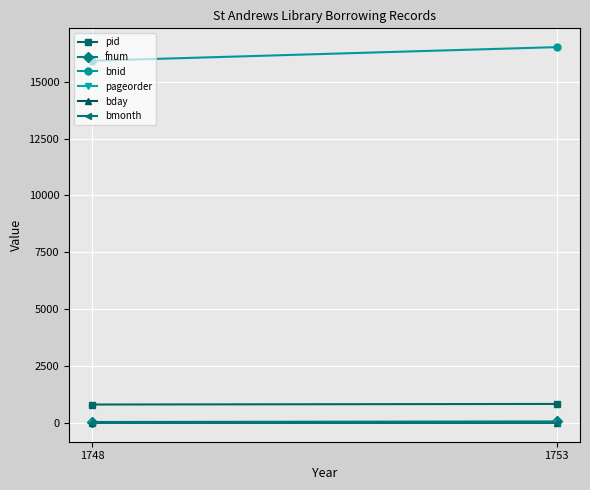

The pageorder series shows 12 at 1753. True or false?

True